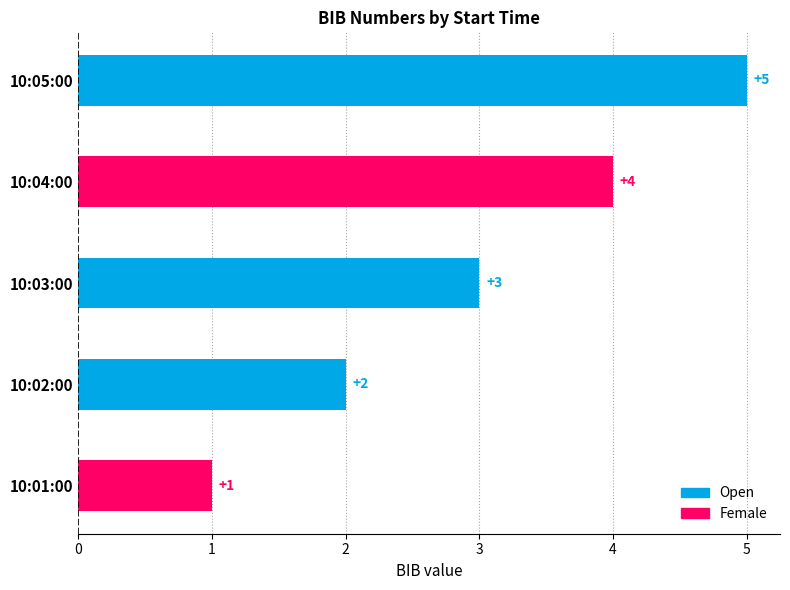

What is the maximum value shown in the chart?

5